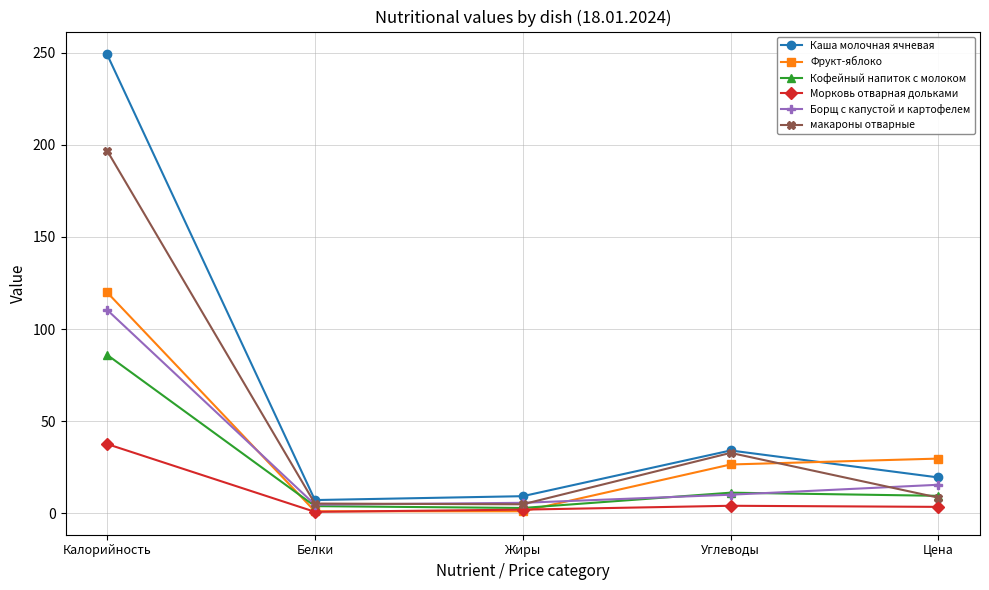

Where is Каша молочная ячневая nearest to the value 128?

Углеводы